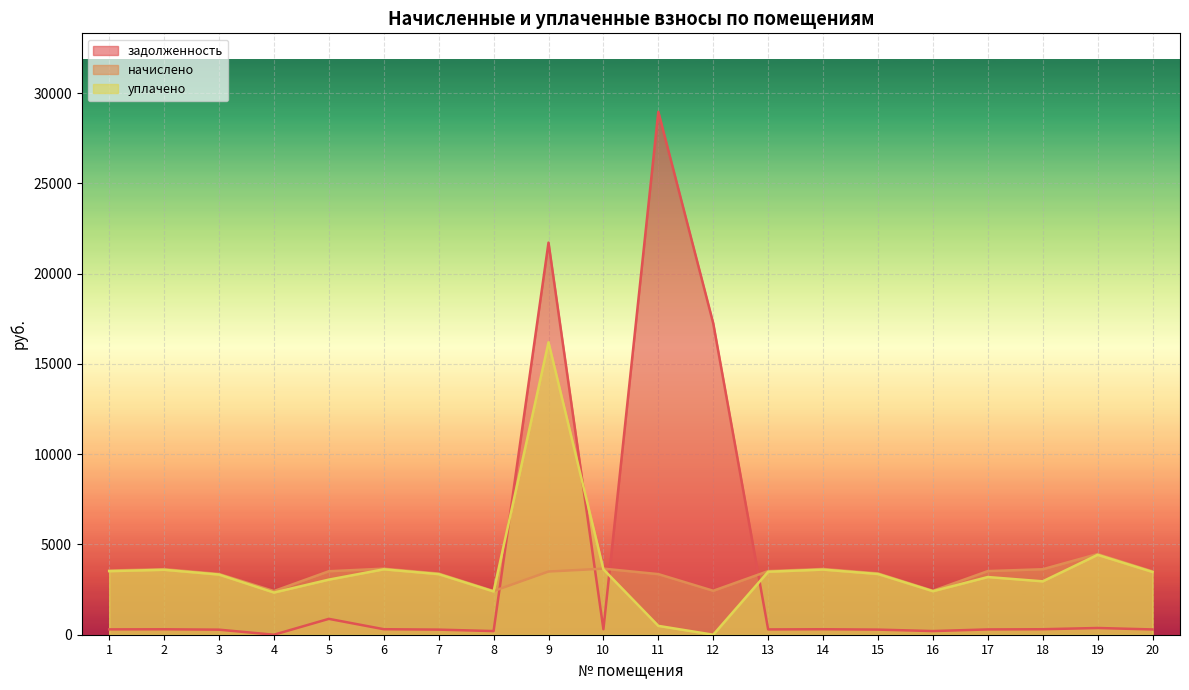

How many positive values does the уплачено series have?

19